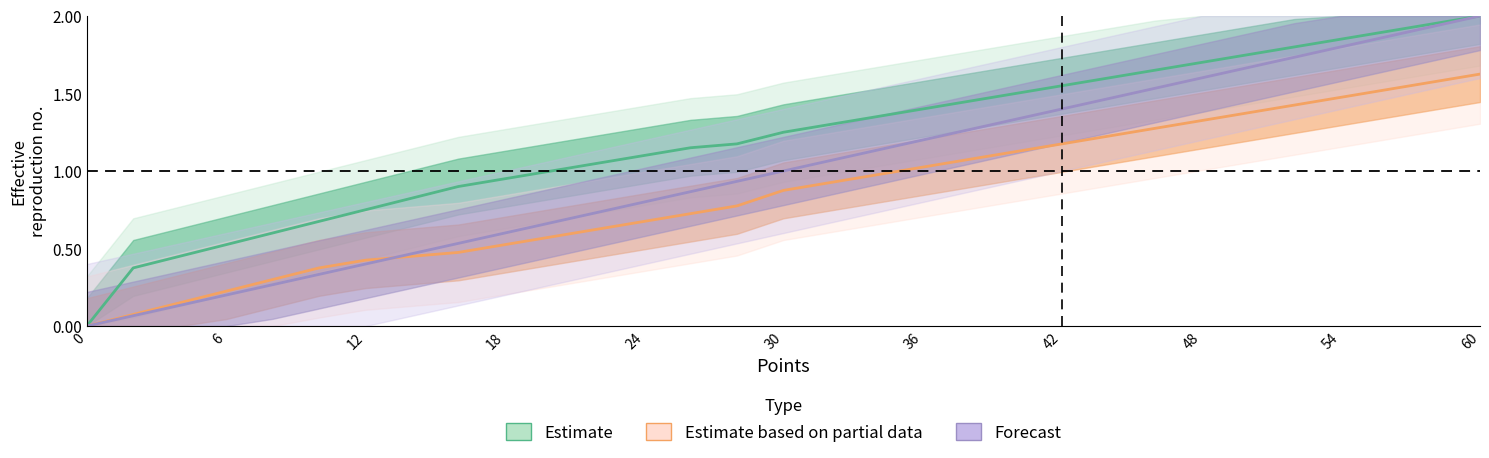

Which has a higher value, 20 or 38?

38